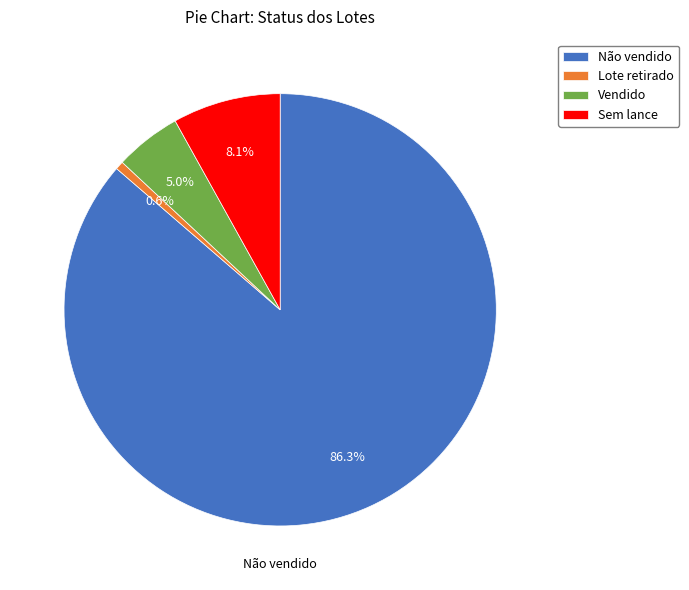

How many segments does this pie chart have?

4